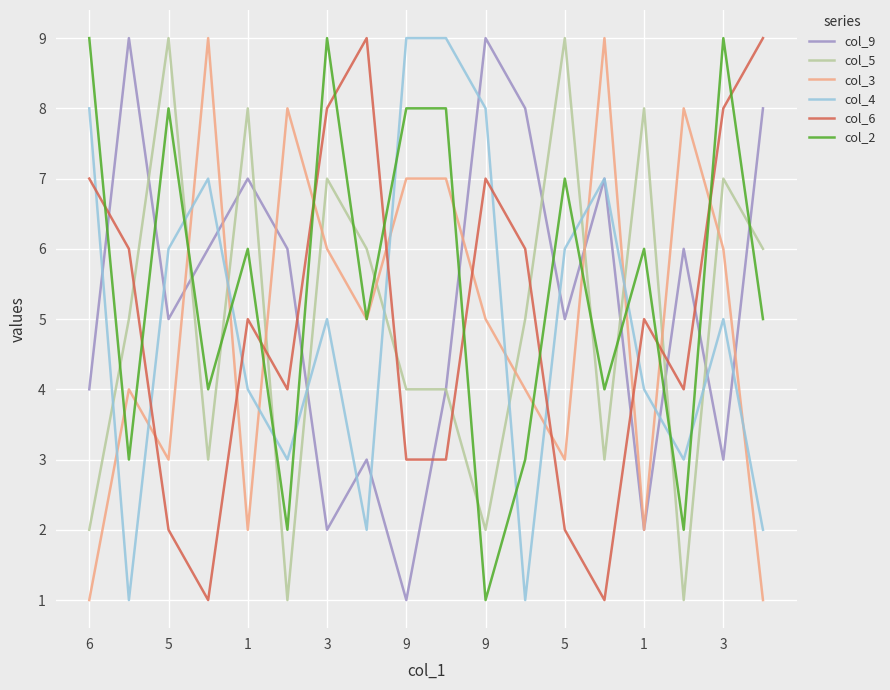

Which series has the largest total across all categories?

col_2